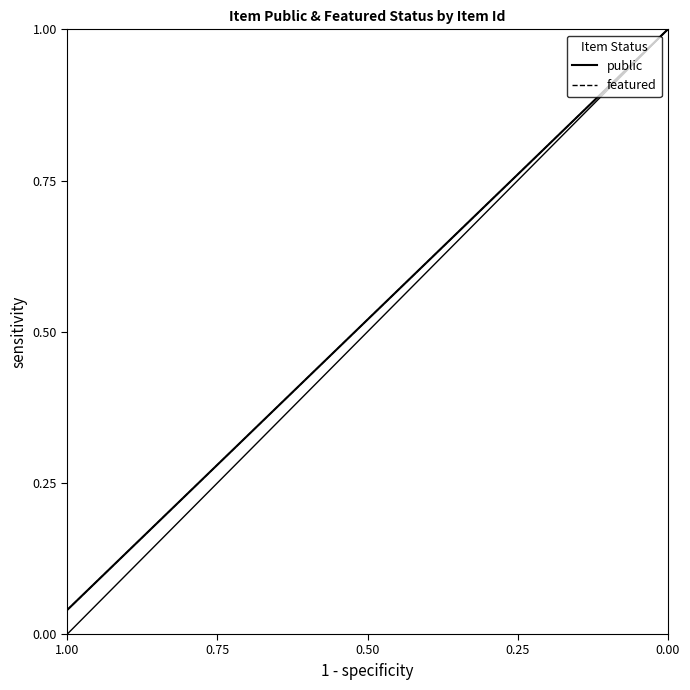

What is the value of the featured point at the 13th from the left?

0.5